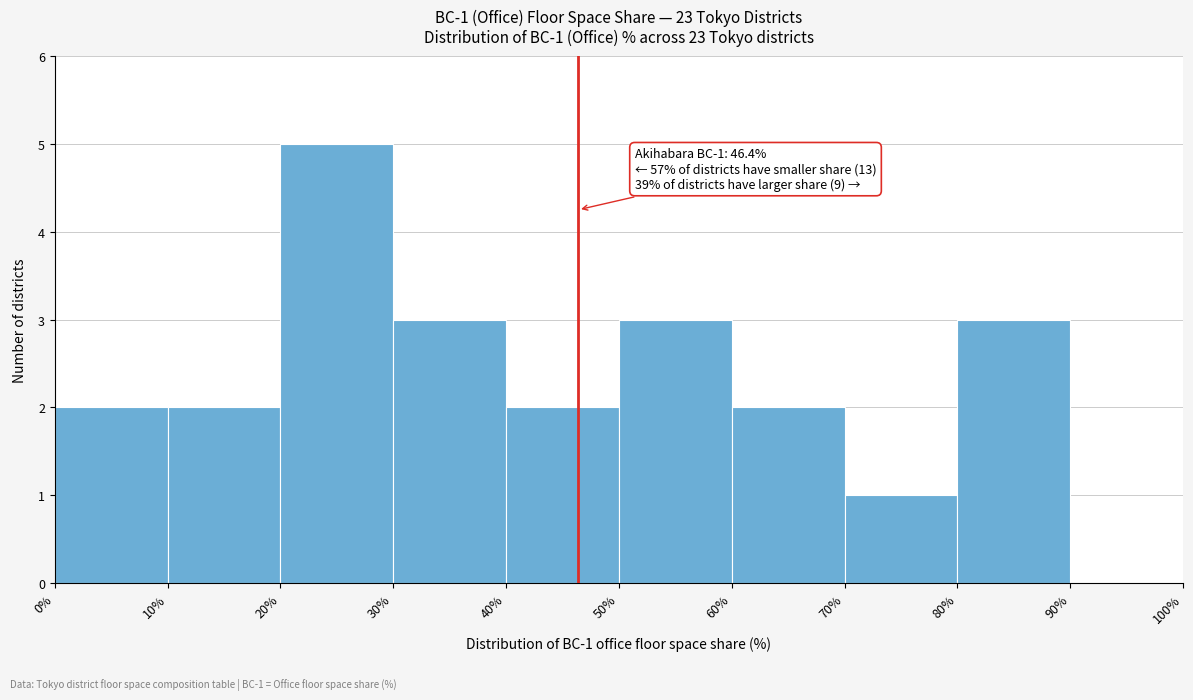

Which range on the x-axis has the tallest bar?

20% to 30%